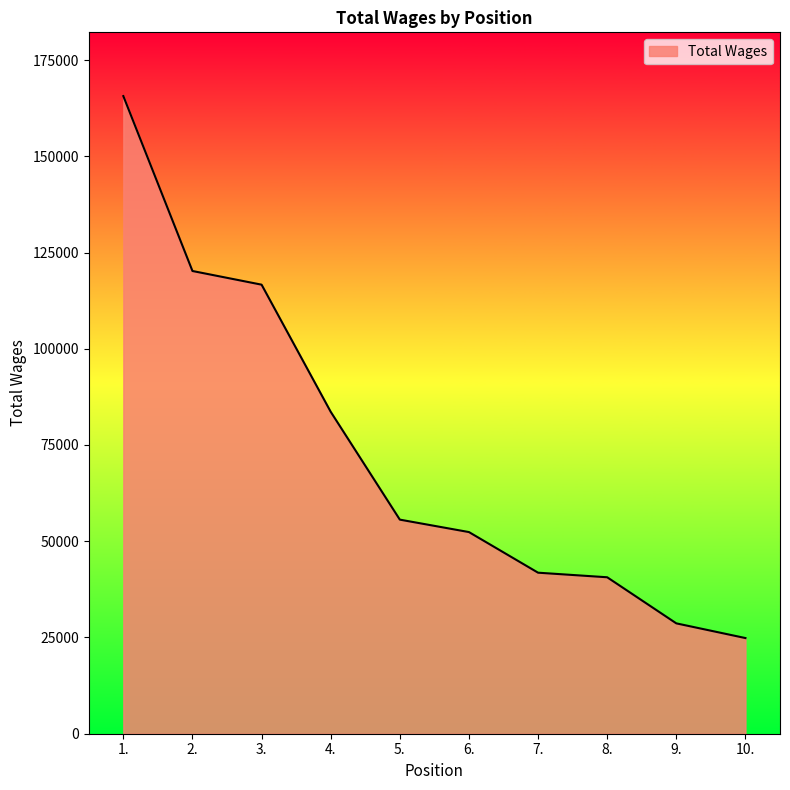

What is the sum of all values?

730077